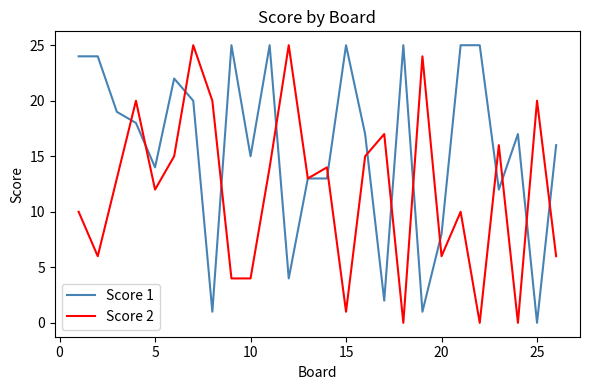

List the series in order of their overall mean, lowest first.

Score 2, Score 1